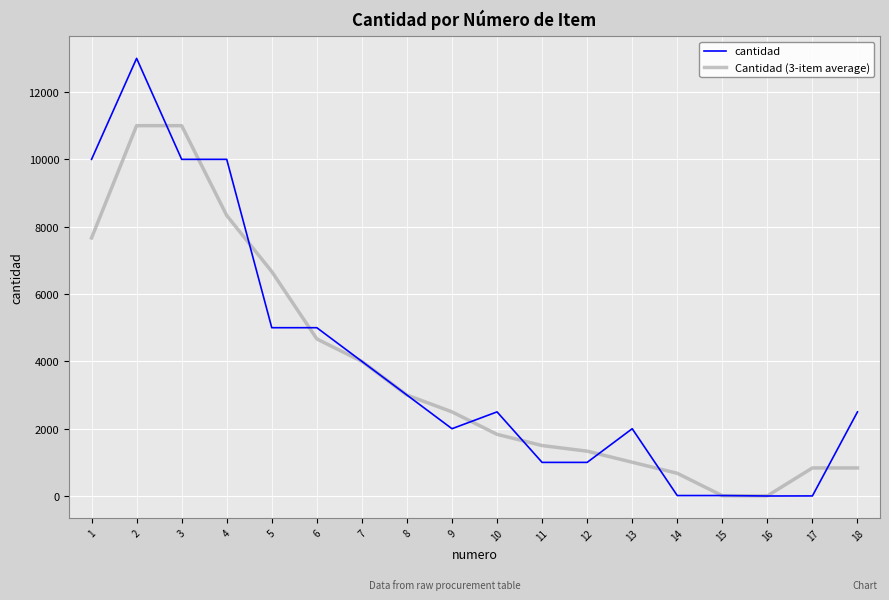

What is the sum of all Cantidad (3-item average) values?

66869.3